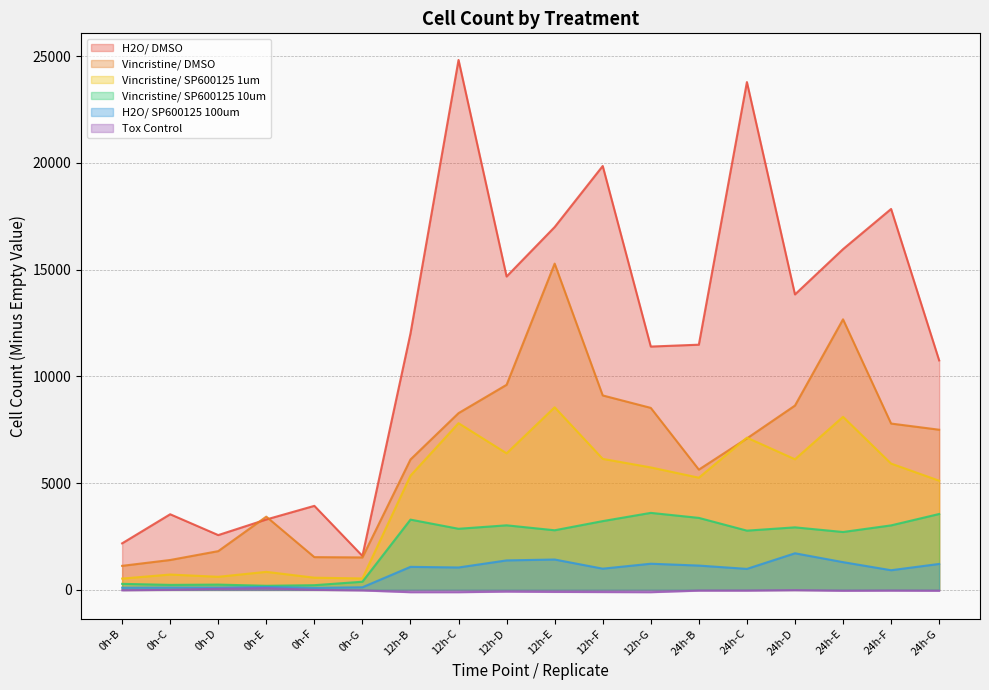

Which series changed the most between 12h-B and 24h-G?

Vincristine/ DMSO